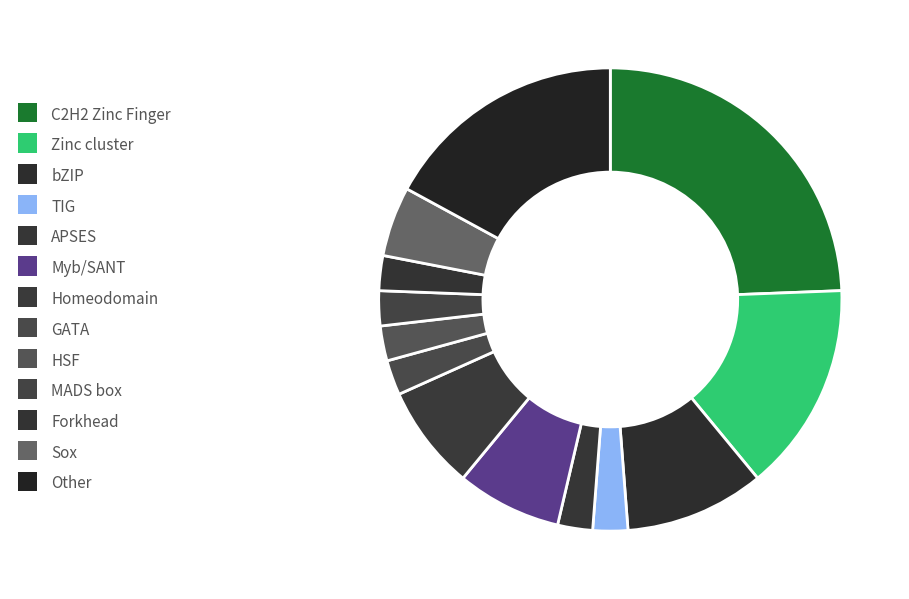

True or false: Sox accounts for 5% of the total.

True